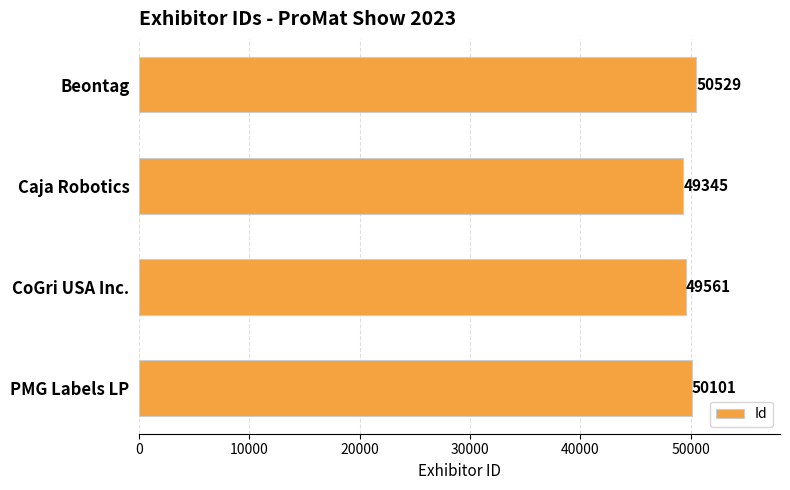

Which category has the lowest value across all series?

Caja Robotics